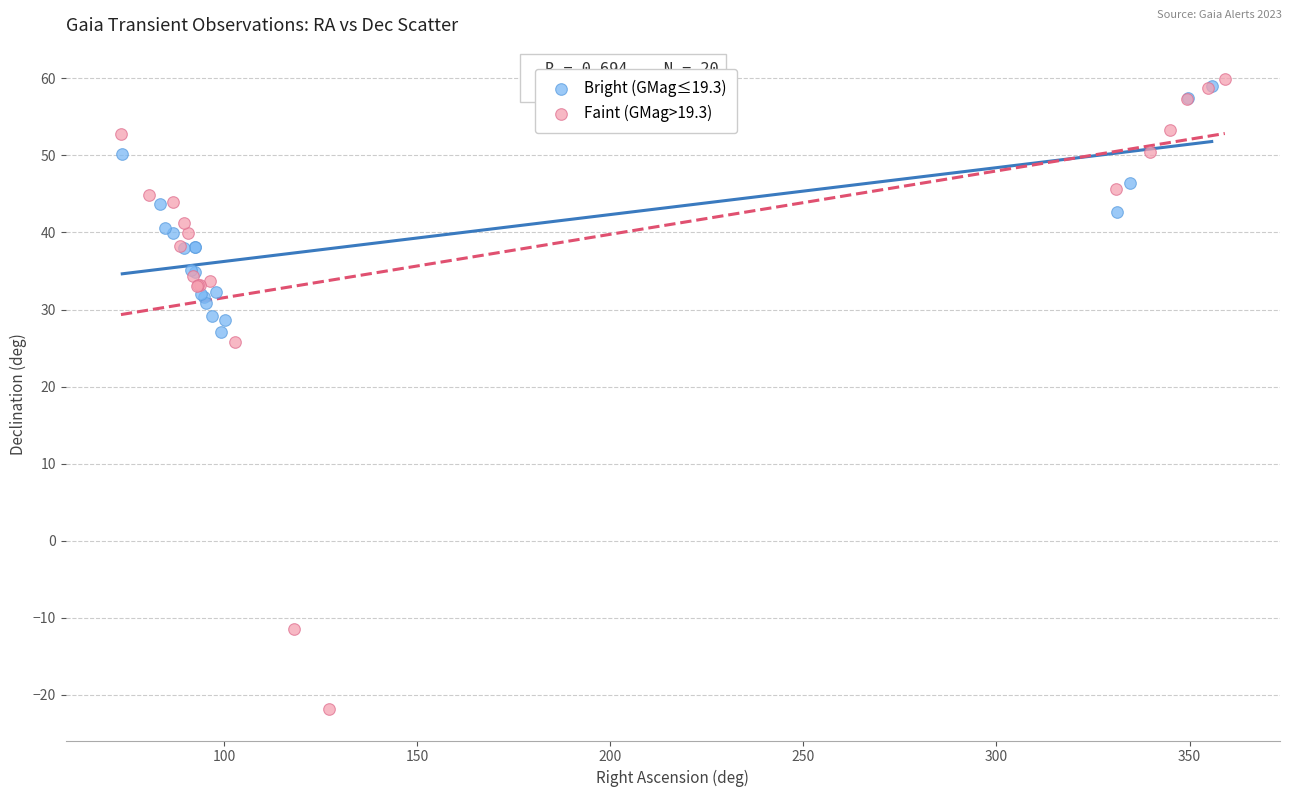

Which series reaches the minimum Y coordinate?

Faint (GMag>19.3)